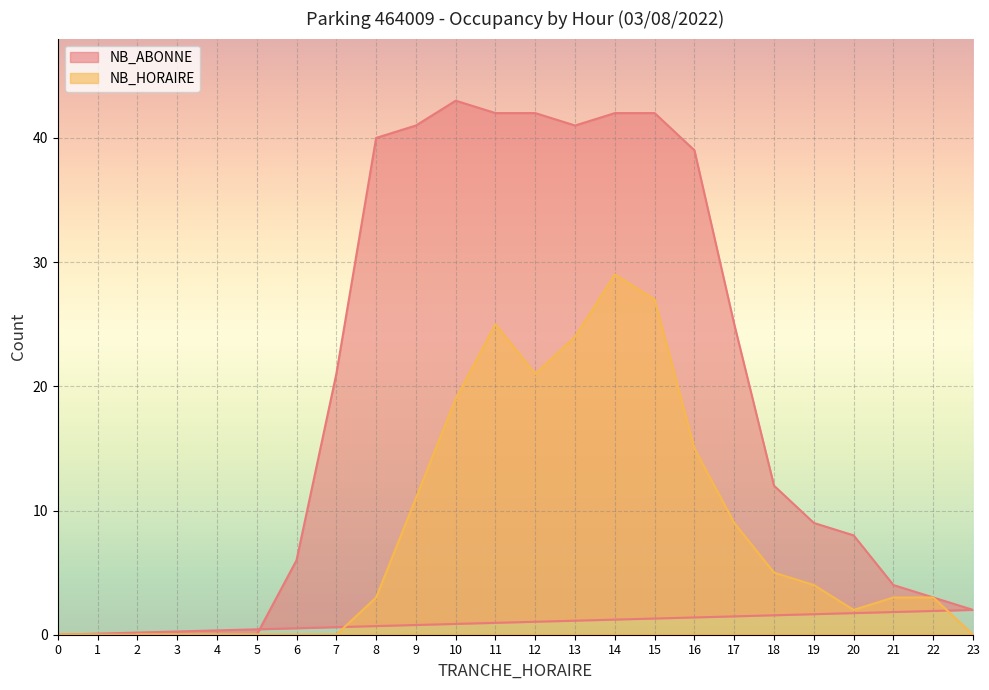

Reading left to right, what are all the values shown in this chart?

NB_ABONNE: 2=0	3=0	4=0	5=0	6=6	7=21	8=40	9=41	10=43	11=42	12=42	13=41	14=42	15=42	16=39	17=25	18=12	19=9	20=8	21=4	22=3	23=2	0=0	1=0
NB_HORAIRE: 2=0	3=0	4=0	5=0	6=0	7=0	8=3	9=11	10=19	11=25	12=21	13=24	14=29	15=27	16=15	17=9	18=5	19=4	20=2	21=3	22=3	23=0	0=0	1=0